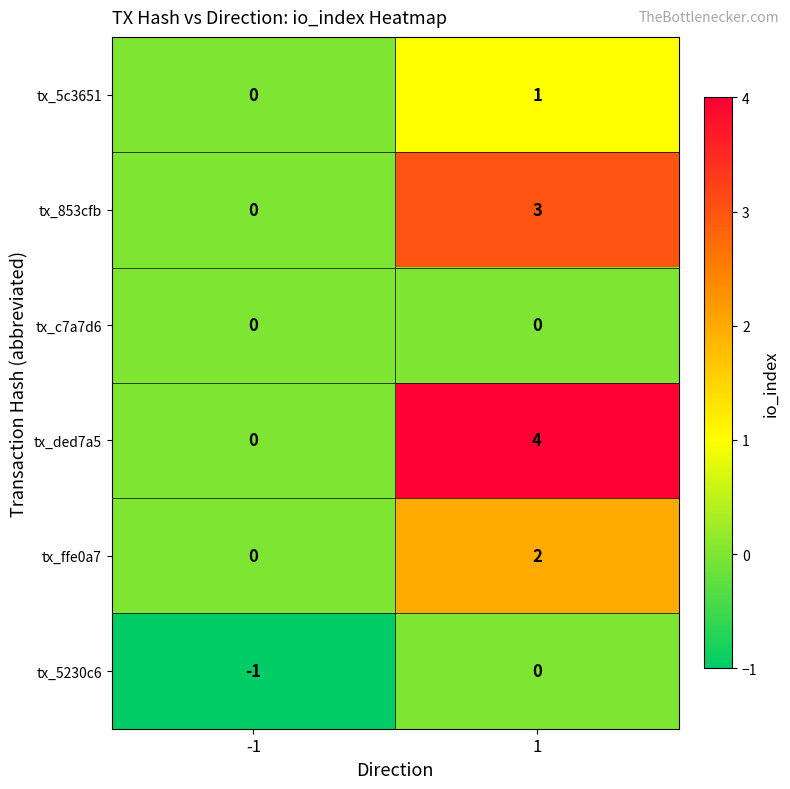

How many series are shown in this chart?

6